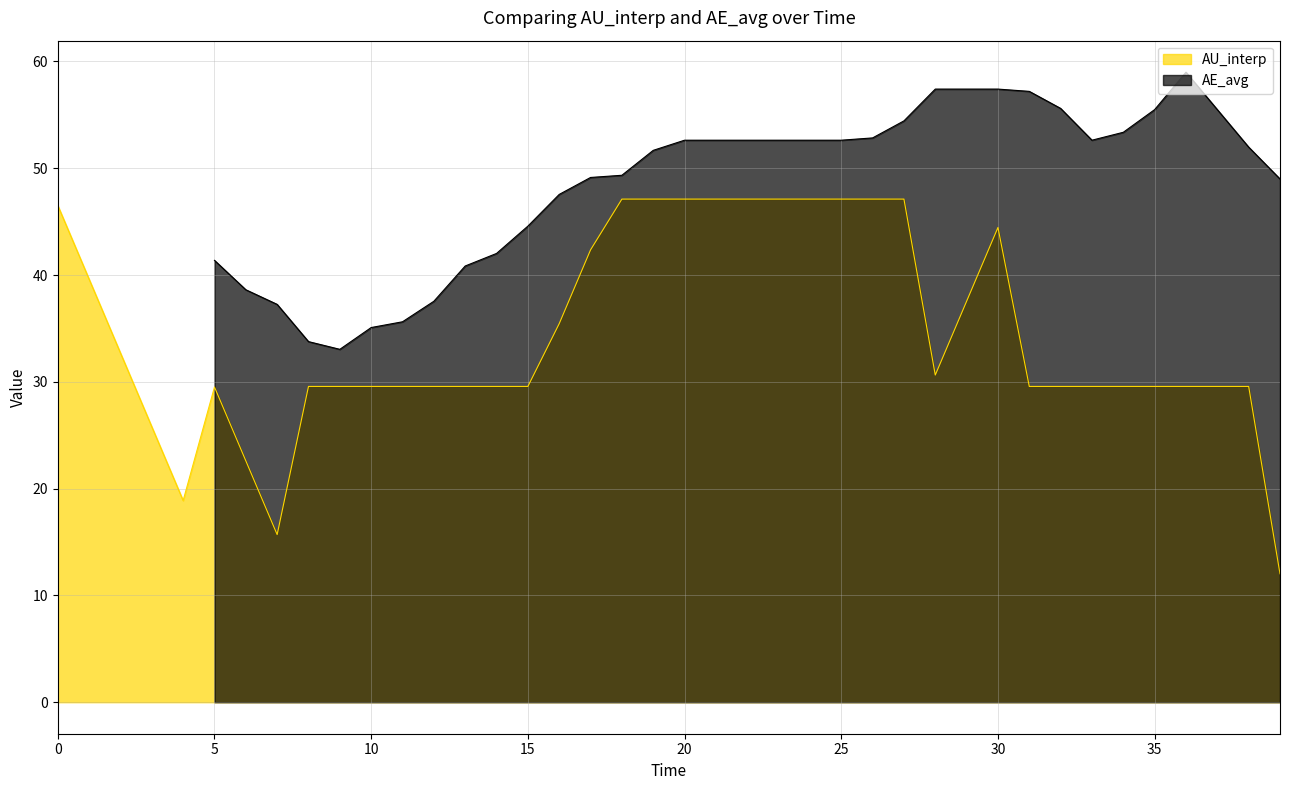

The value of AU_interp at 25 is 76.3. True or false?

False